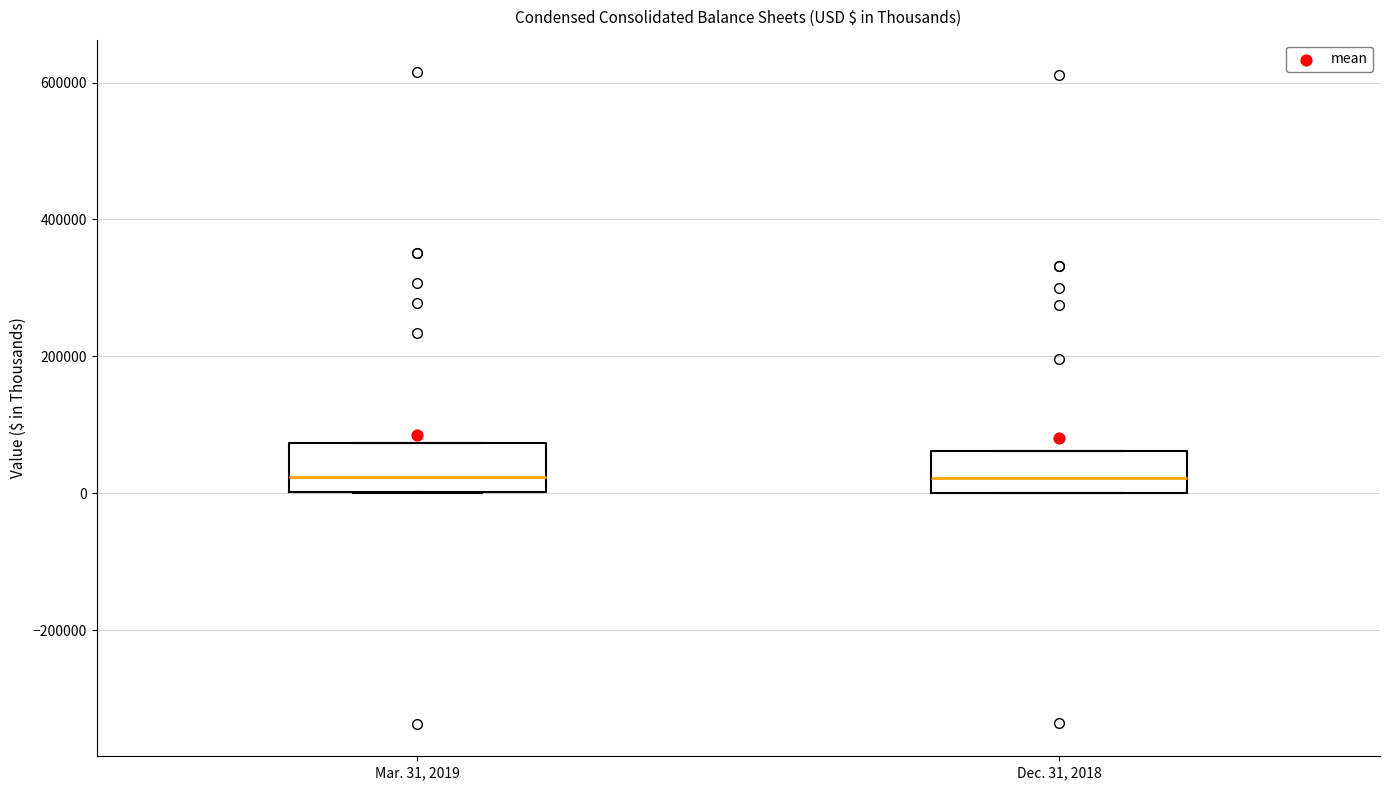

Where is the lower edge of the box for Dec. 31, 2018 on the y-axis? The values are not printed on the chart, so give them approximately, as read against the axis.

0